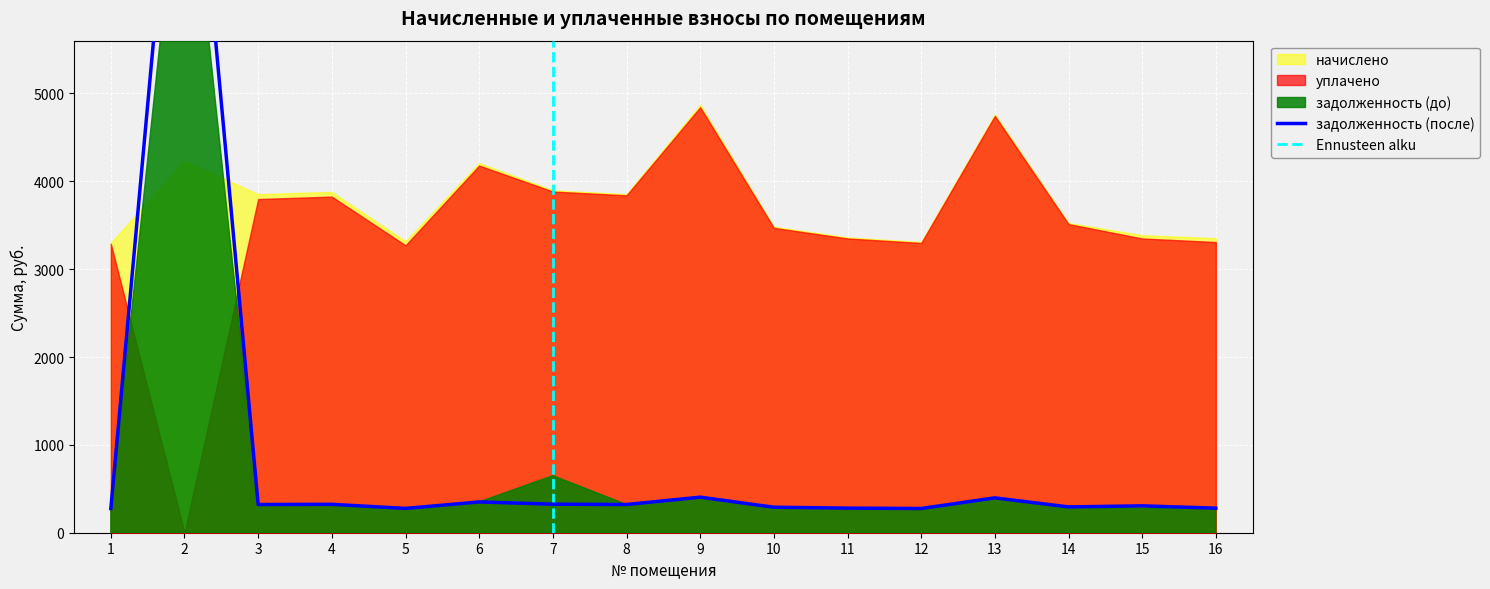

Reading right to left, what are all the values shown in this chart?

начислено: 3352.3	3386.8	3525.1	4760.6	3309.1	3361.0	3481.9	4870.1	3853.4	3896.6	4207.7	3317.8	3879.4	3853.4	4233.6	3300.5
уплачено: 3308.4	3349.3	3512.9	4744.1	3297.6	3349.3	3469.8	4842.9	3840.1	3883.1	4179.1	3271.2	3825.7	3797.8	0.0	3289.0
задолженность (до): 279.4	280.1	293.8	396.7	275.8	280.1	290.2	412.2	321.1	649.4	350.6	276.5	323.3	321.1	8225.8	275.0
задолженность (после): 279.4	305.9	293.8	396.7	275.8	280.1	290.2	404.6	321.1	324.7	350.6	276.5	323.3	321.1	9464.6	275.0